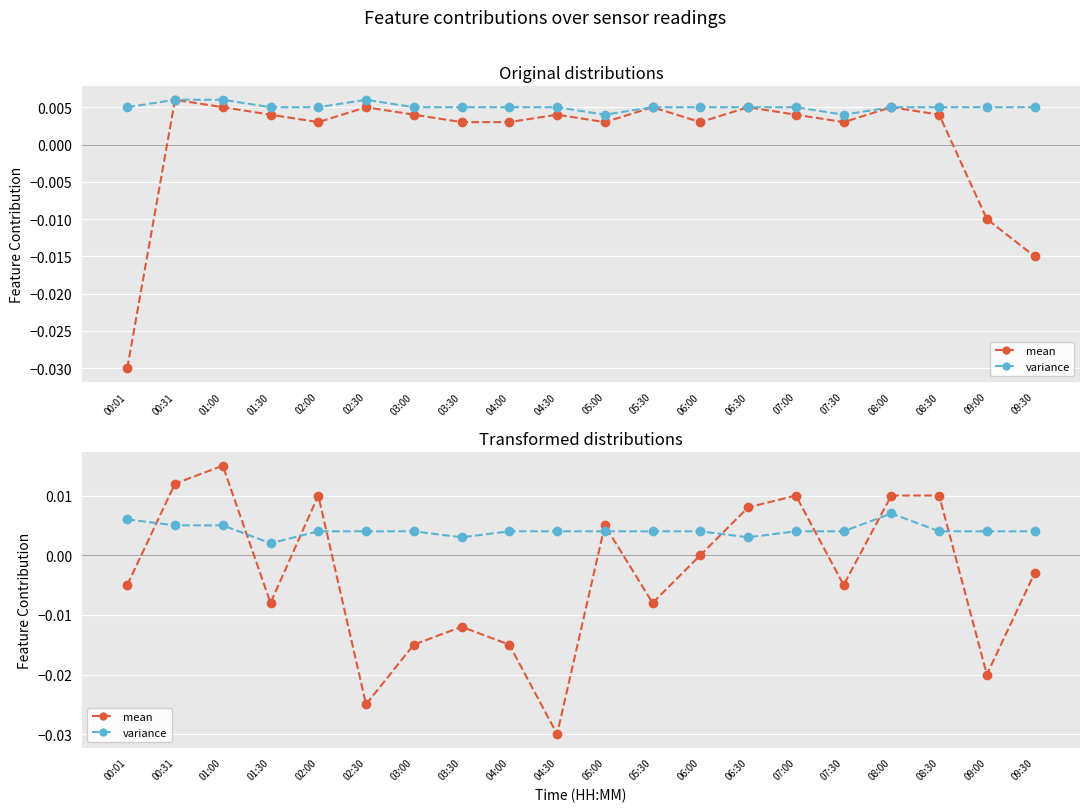

Rank the series by their maximum value, from highest to lowest.

mean, variance, temperature (mean), humidity (variance)